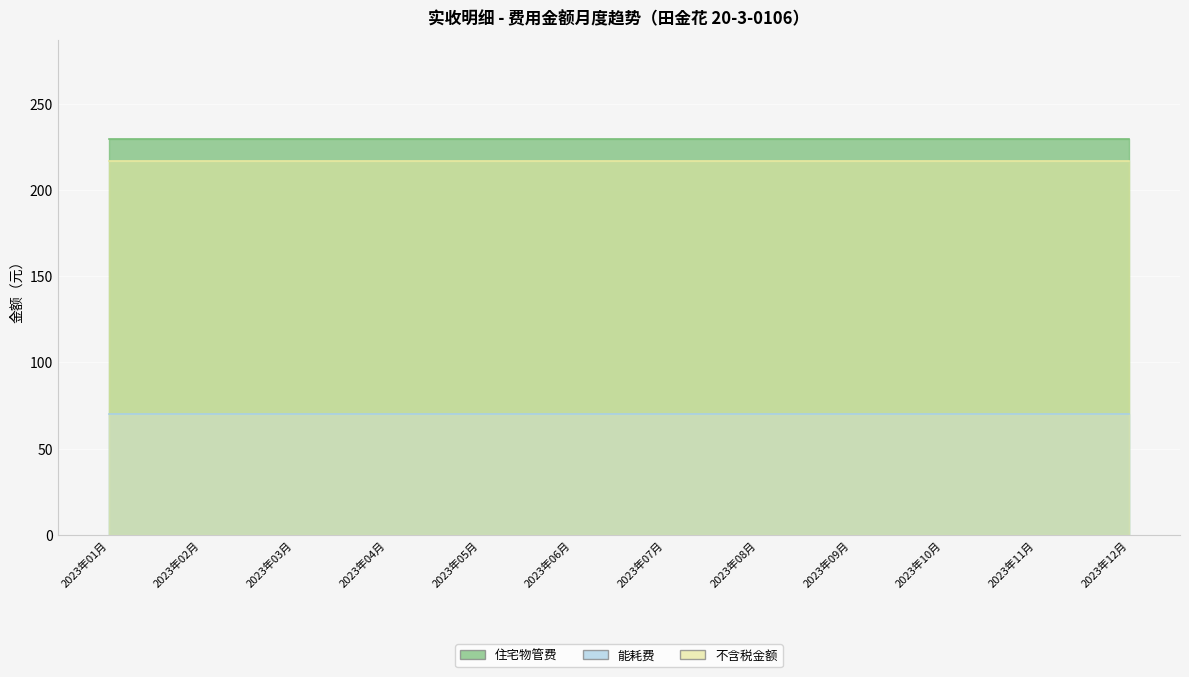

Where is 住宅物管费 nearest to the value 229?

2023年01月